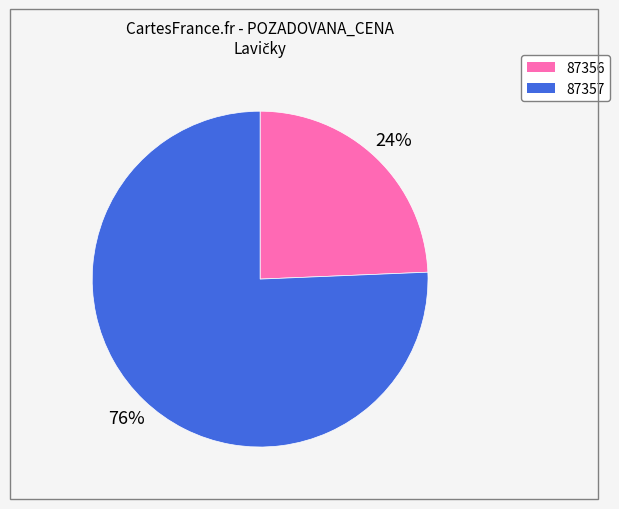

The 87356 slice represents 24% of the pie. True or false?

True